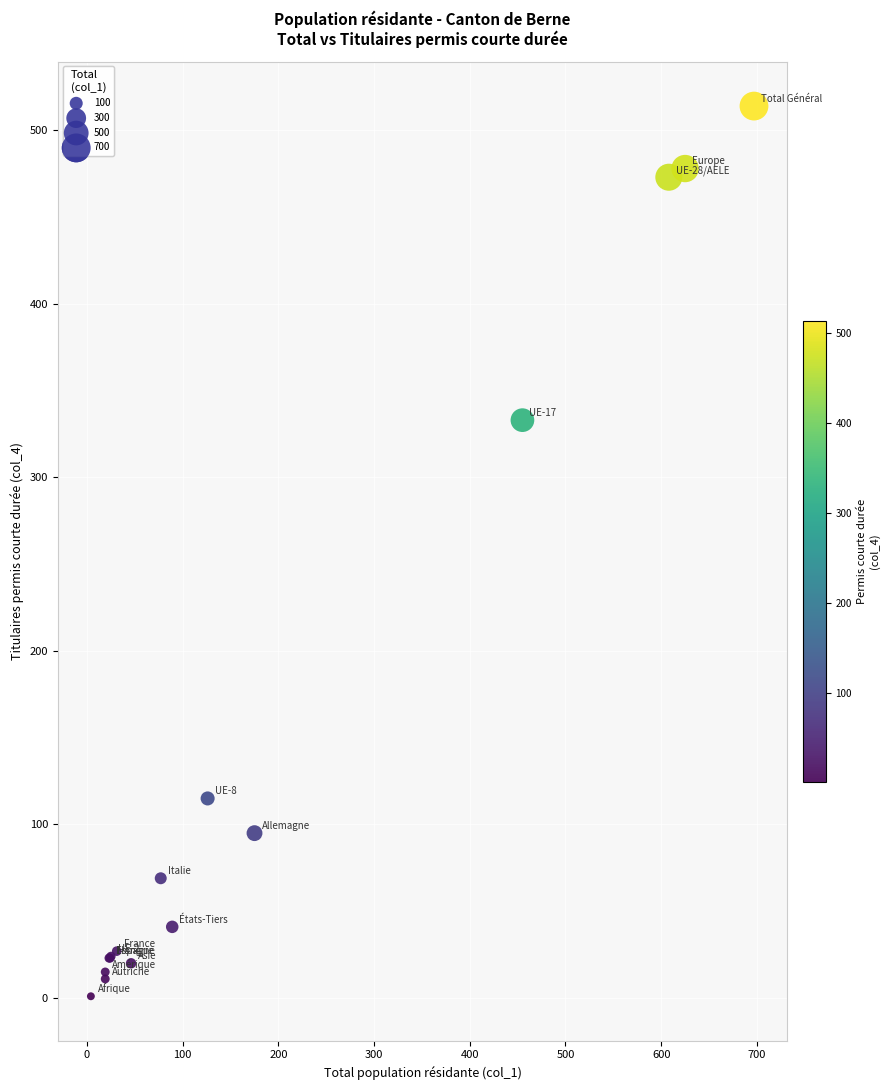

What Y value in the scatter plot is closest to 257?

333